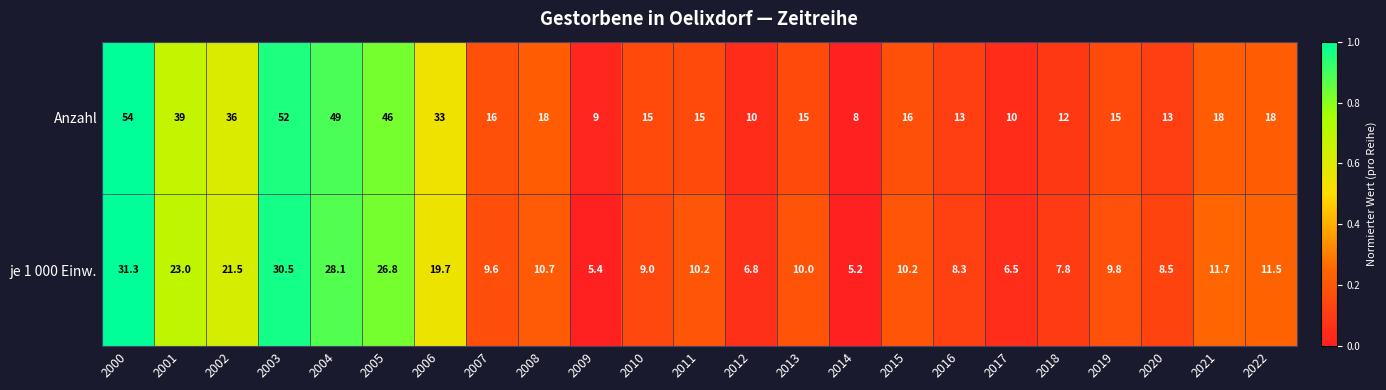

How many data points in je 1 000 Einw. are less than 10?

10